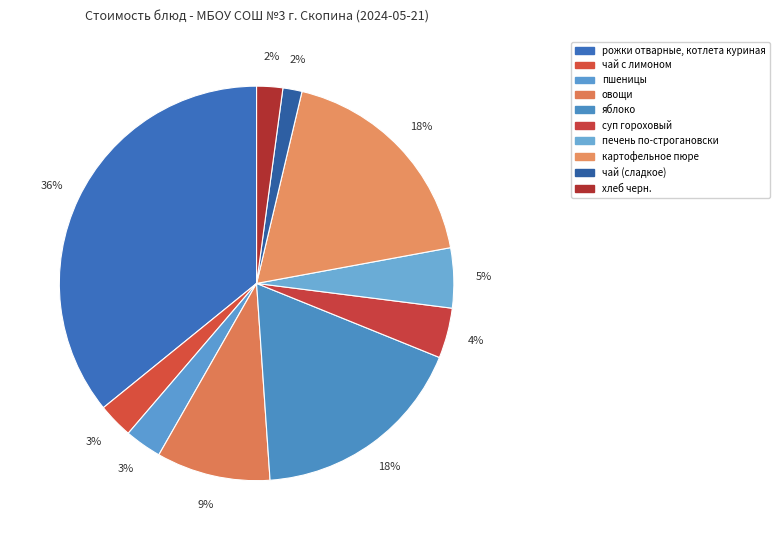

What percentage is the суп гороховый slice, to the nearest percent?

4%